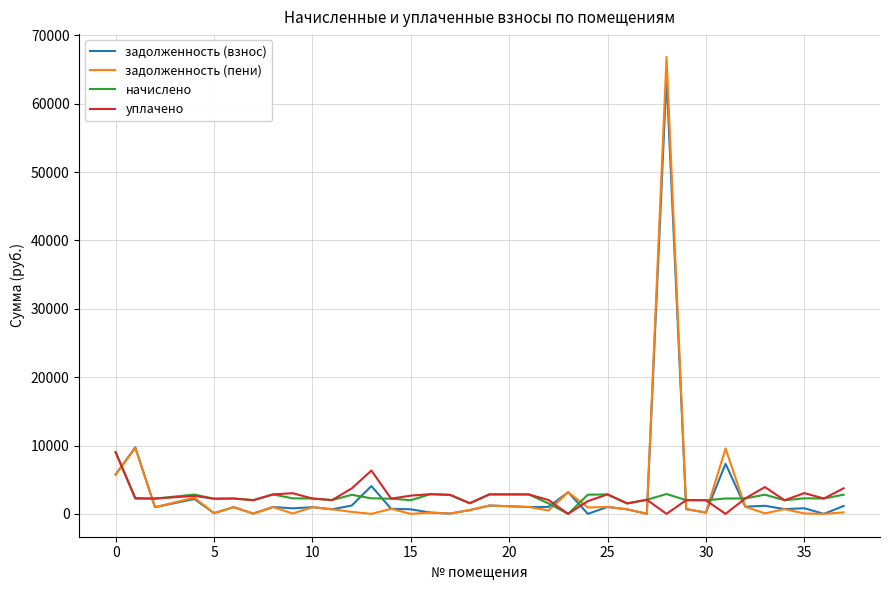

Which series has the widest spread of values?

задолженность (пени)